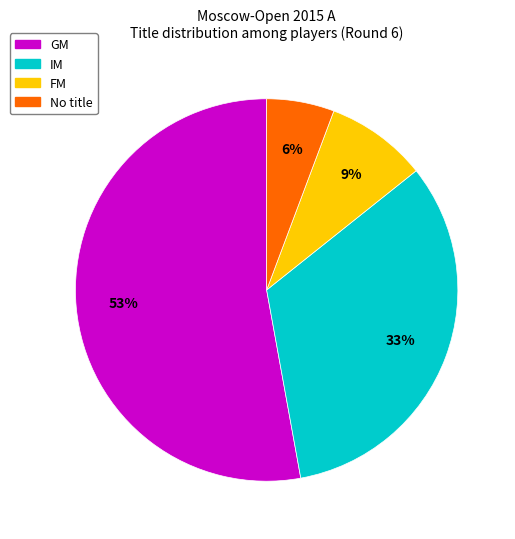

To the nearest percent, what is the difference between the largest and smallest slice percentages?

47%